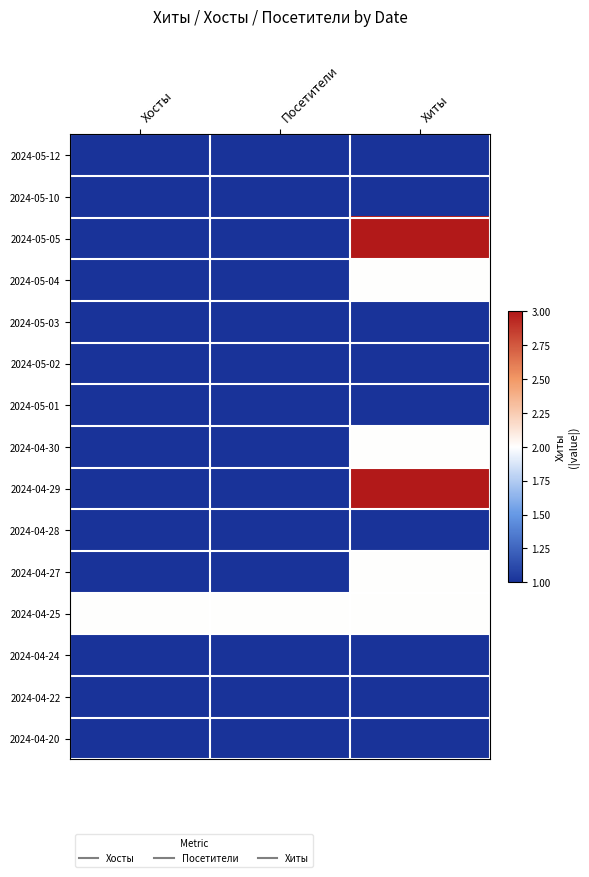

At which category does the chart reach its minimum across all series?

Хосты